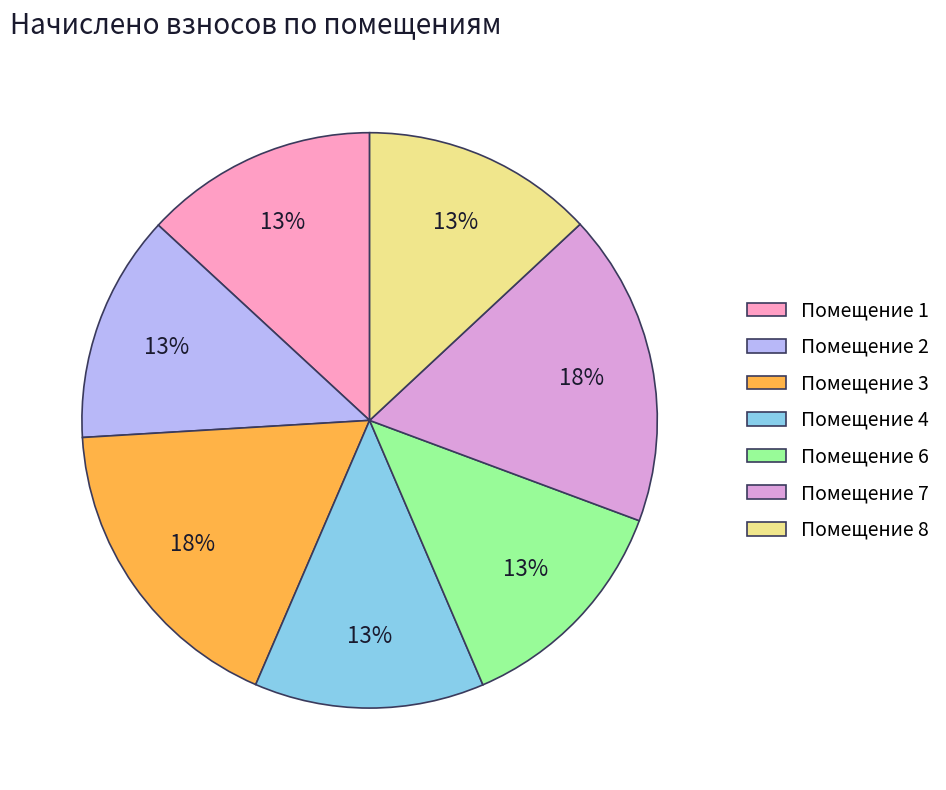

How many segments does this pie chart have?

7